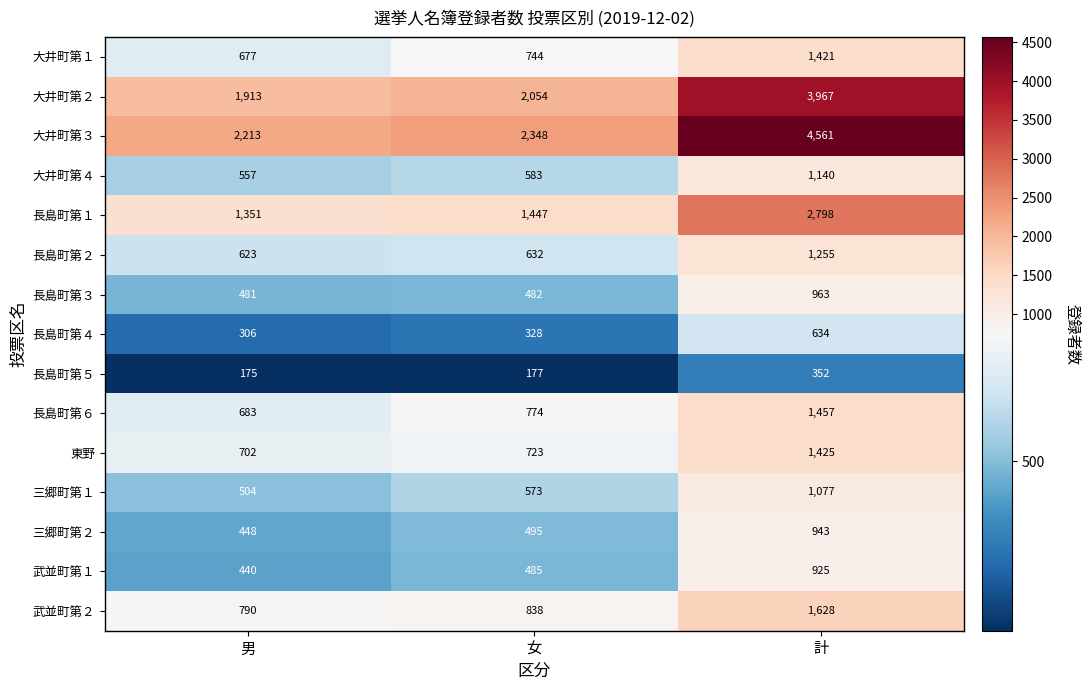

Read the 長島町第６ value at 男.

683